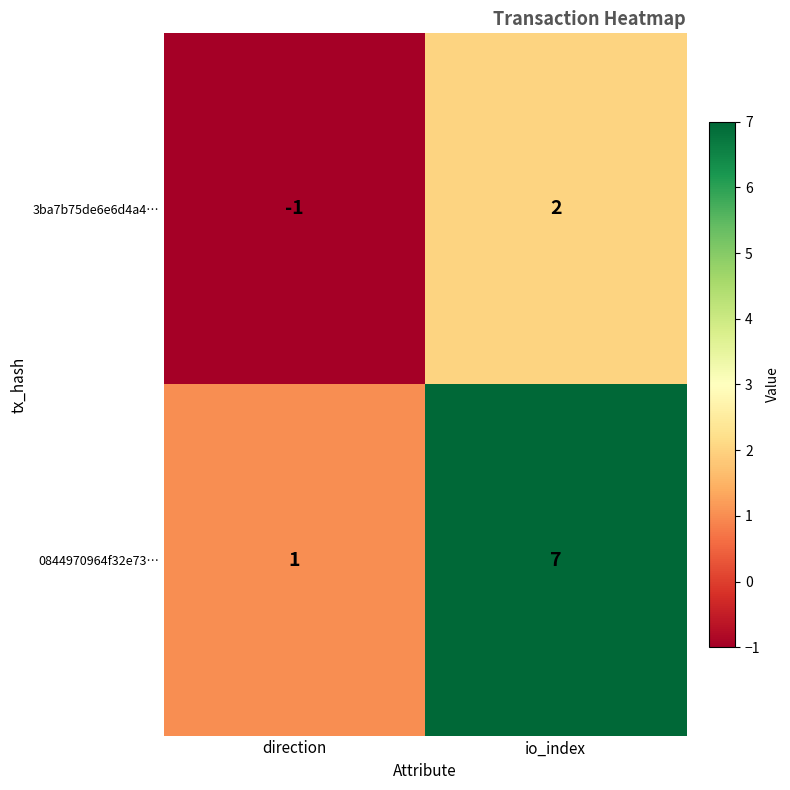

Which series has the largest total across all categories?

0844970964f32e73…